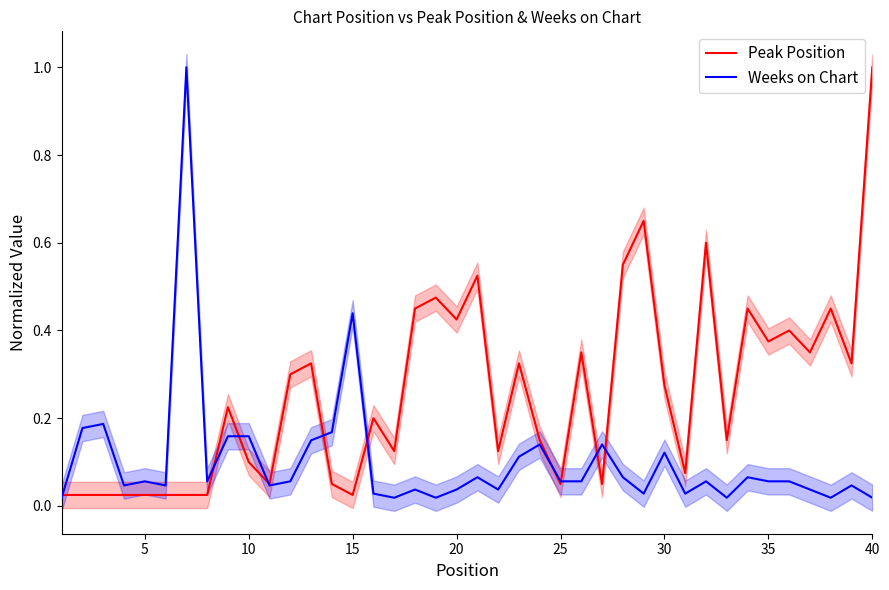

Is it true that Peak Position equals 1.0 at 40?

True